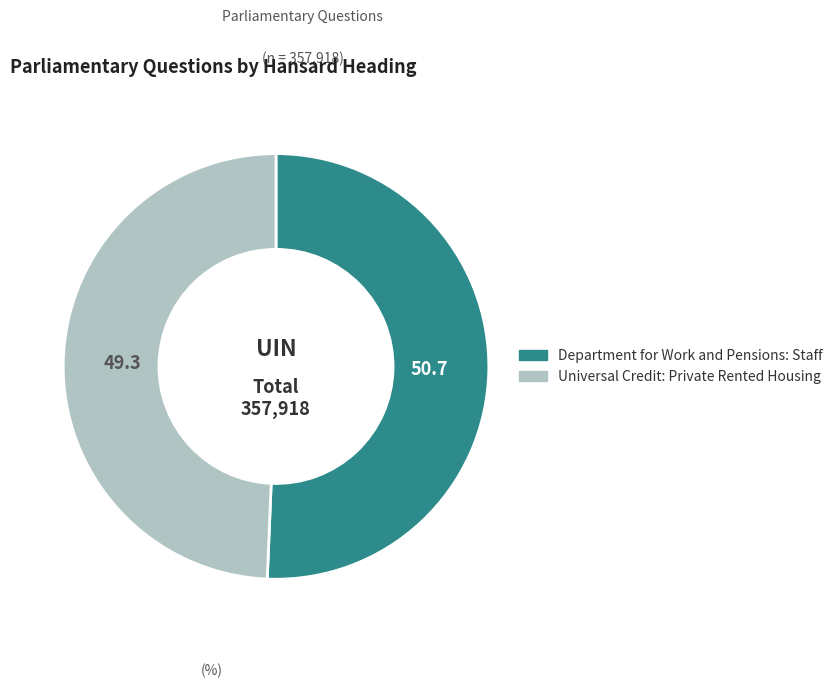

Which category has the biggest portion of the pie?

Department for Work and Pensions: Staff